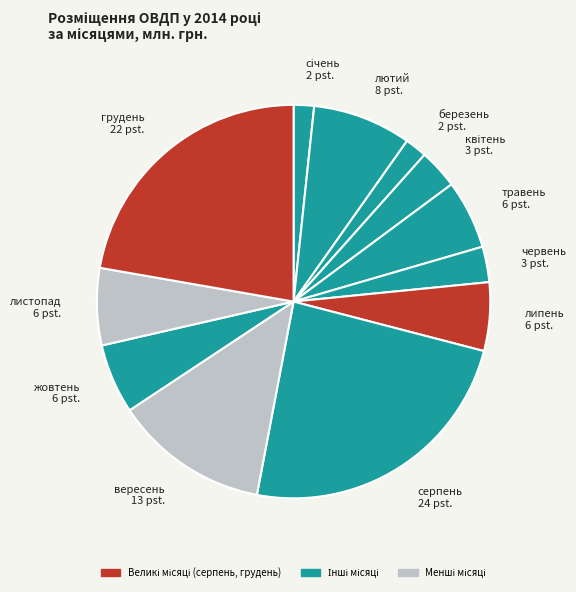

Is it true that листопад is 18% of the pie?

False